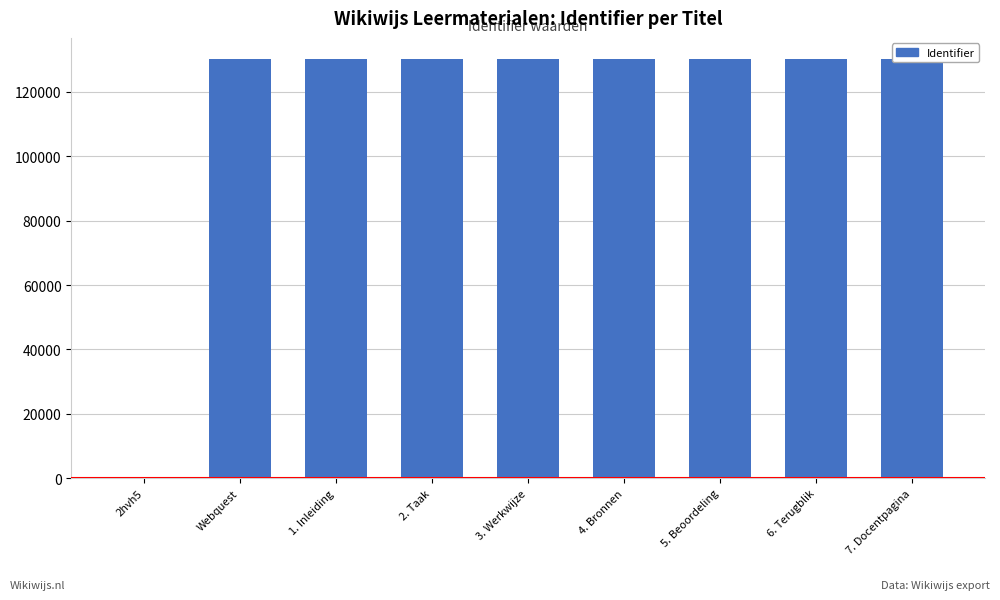

At which label is the value closest to 65127?

Webquest